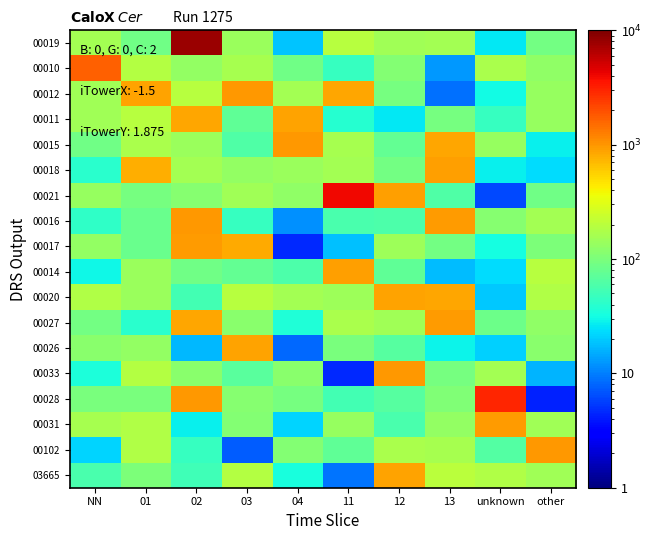

Reading right to left, transcribe all the data shown in this chart.

00019: other=90.1	unknown=25.6	13=157.2	12=152.2	11=195.1	04=18.8	03=139.5	02=8000.0	01=87.8	NN=154.8
00010: other=126.3	unknown=165.5	13=12.8	12=110.9	11=45.4	04=88.7	03=164.6	02=128.8	01=185.4	NN=1674.2
00012: other=136.6	unknown=30.9	13=8.8	12=93.3	11=838.9	04=155.7	03=978.6	02=194.1	01=870.9	NN=151.6
00011: other=134.0	unknown=45.4	13=95.1	12=26.0	11=37.9	04=893.9	03=74.1	02=865.2	01=193.5	NN=149.0
00015: other=28.0	unknown=136.5	13=857.7	12=77.5	11=161.0	04=966.5	03=62.5	02=140.1	01=166.5	NN=87.4
00018: other=22.9	unknown=28.0	13=913.7	12=91.8	11=156.1	04=141.0	03=133.0	02=157.4	01=801.5	NN=40.0
00021: other=87.3	unknown=6.2	13=60.8	12=911.8	11=4000.0	04=126.9	03=153.0	02=113.0	01=94.2	NN=133.7
00016: other=156.8	unknown=111.4	13=932.4	12=58.7	11=56.3	04=11.7	03=46.8	02=970.7	01=81.7	NN=42.9
00017: other=100.2	unknown=32.3	13=92.4	12=144.5	11=18.0	04=4.5	03=833.4	02=962.8	01=81.3	NN=132.9
00014: other=192.4	unknown=23.6	13=17.5	12=72.4	11=926.1	04=60.3	03=76.2	02=89.2	01=139.3	NN=30.5
00020: other=180.5	unknown=19.3	13=854.4	12=889.9	11=143.4	04=155.8	03=193.8	02=53.2	01=139.9	NN=181.7
00027: other=125.5	unknown=86.4	13=943.9	12=151.7	11=171.3	04=35.4	03=115.8	02=861.2	01=40.5	NN=91.2
00026: other=117.5	unknown=20.7	13=28.9	12=66.0	11=98.8	04=8.3	03=883.2	02=16.9	01=130.0	NN=116.8
00033: other=16.5	unknown=156.5	13=96.5	12=991.7	11=4.6	04=118.2	03=69.4	02=116.2	01=185.0	NN=34.1
00028: other=4.3	unknown=3000.0	13=104.1	12=66.3	11=53.4	04=94.7	03=114.3	02=987.6	01=98.1	NN=97.3
00031: other=153.7	unknown=945.4	13=131.9	12=56.2	11=134.4	04=21.7	03=110.8	02=28.0	01=179.2	NN=165.3
00102: other=990.6	unknown=63.4	13=161.7	12=166.0	11=74.2	04=111.0	03=7.5	02=46.0	01=183.2	NN=21.5
03665: other=149.7	unknown=178.3	13=198.5	12=887.0	11=9.0	04=32.9	03=187.2	02=51.2	01=103.0	NN=58.2